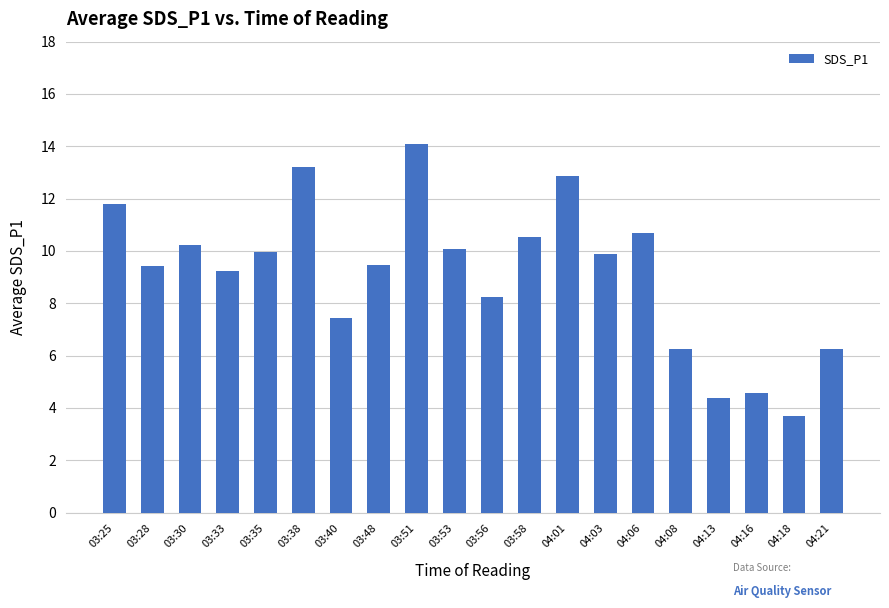

What is the difference between the maximum and minimum values?

10.4